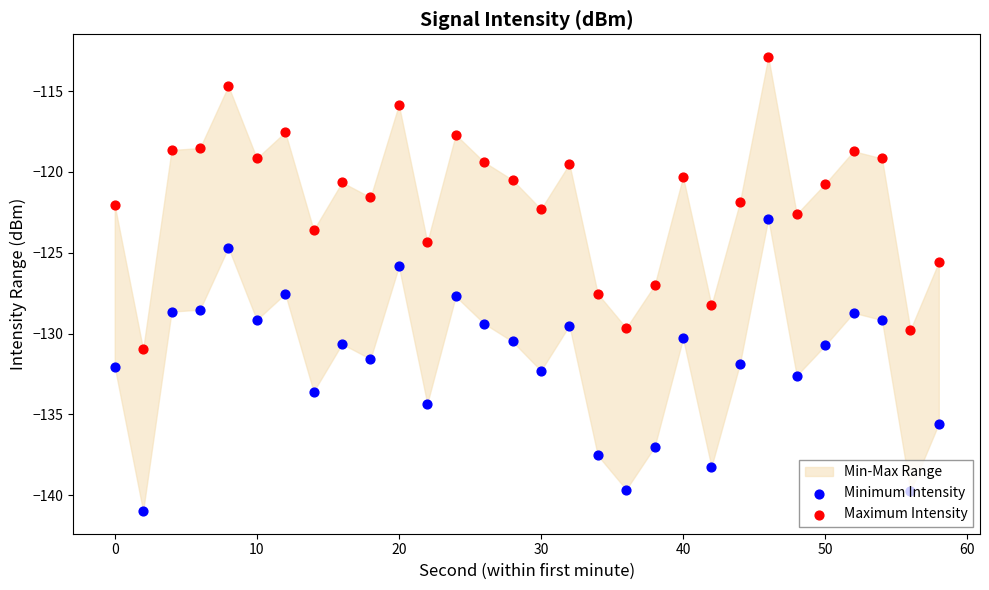

Which series has the largest total across all categories?

Maximum Intensity